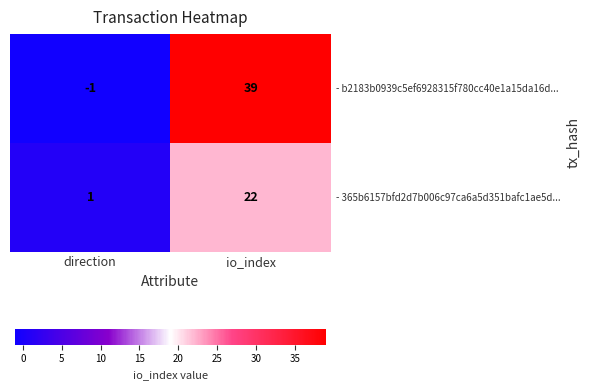

Count the number of categories in the chart.

2